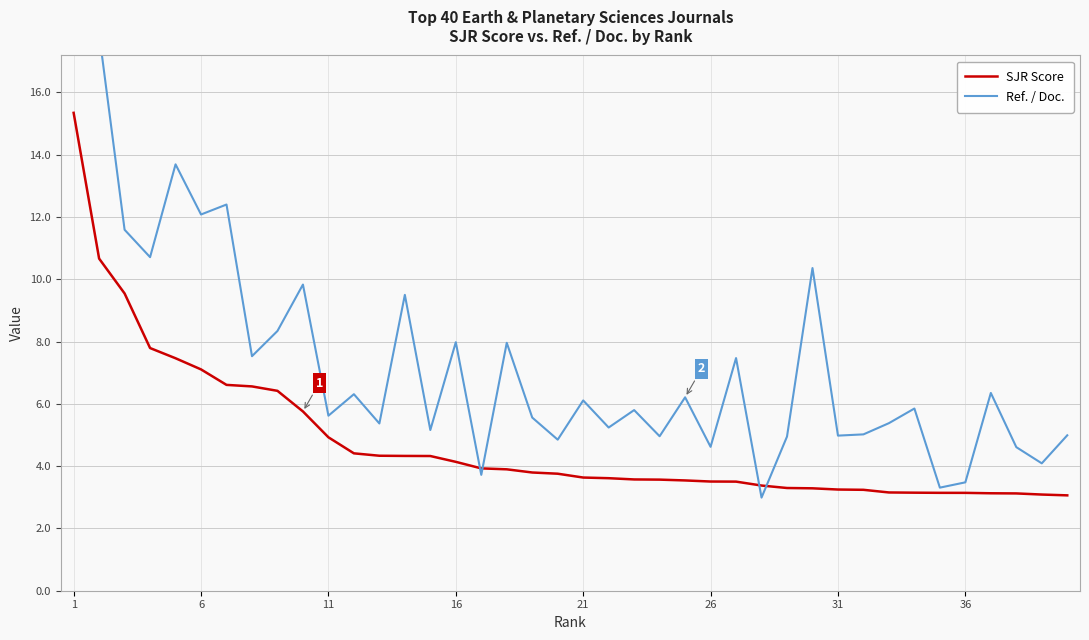

True or false: Ref. / Doc. has more than 0 interior local peaks.

True